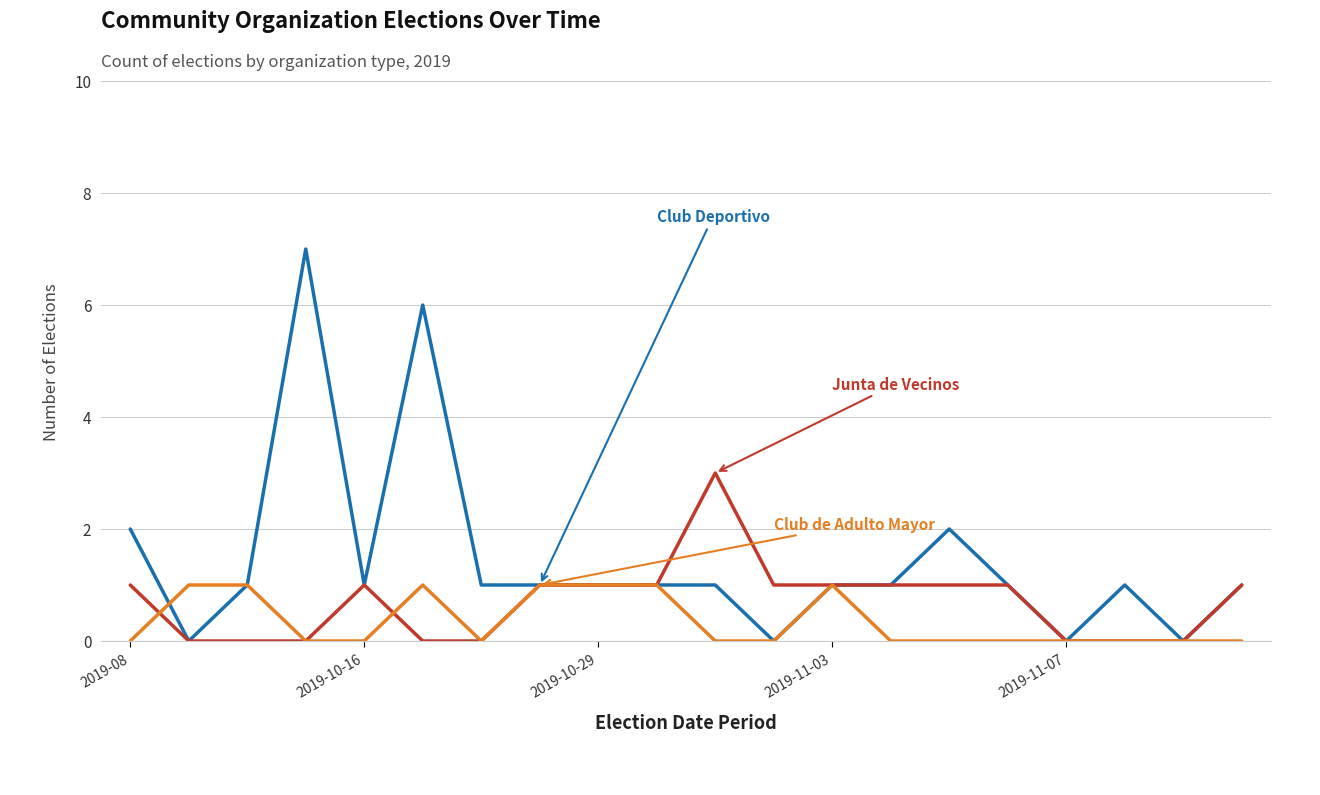

What is the maximum value shown in the chart?

7